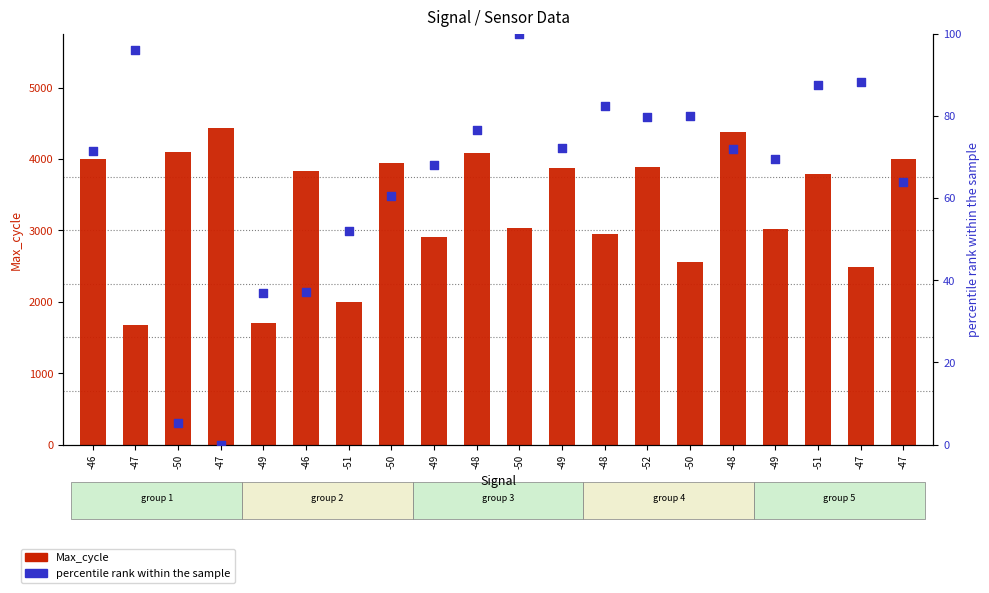

What is the total value across all series at -52?

3971.7